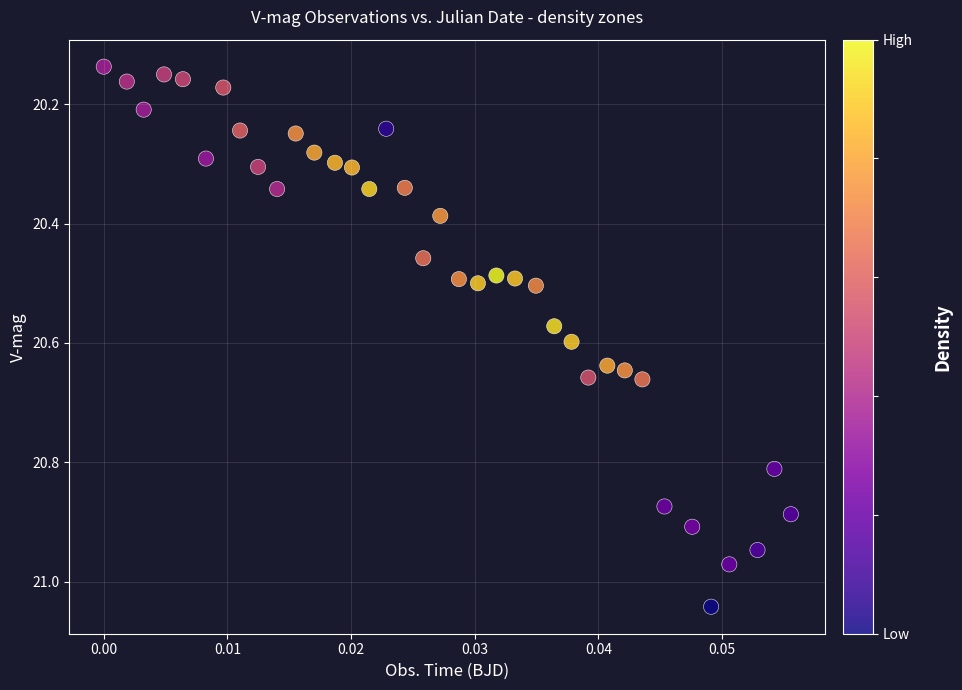

What is the range of Y values (max minus min)?

0.9